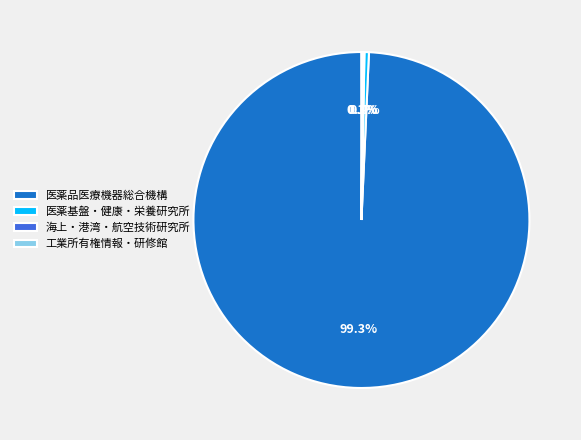

Which slice represents more than half of the pie?

医薬品医療機器総合機構